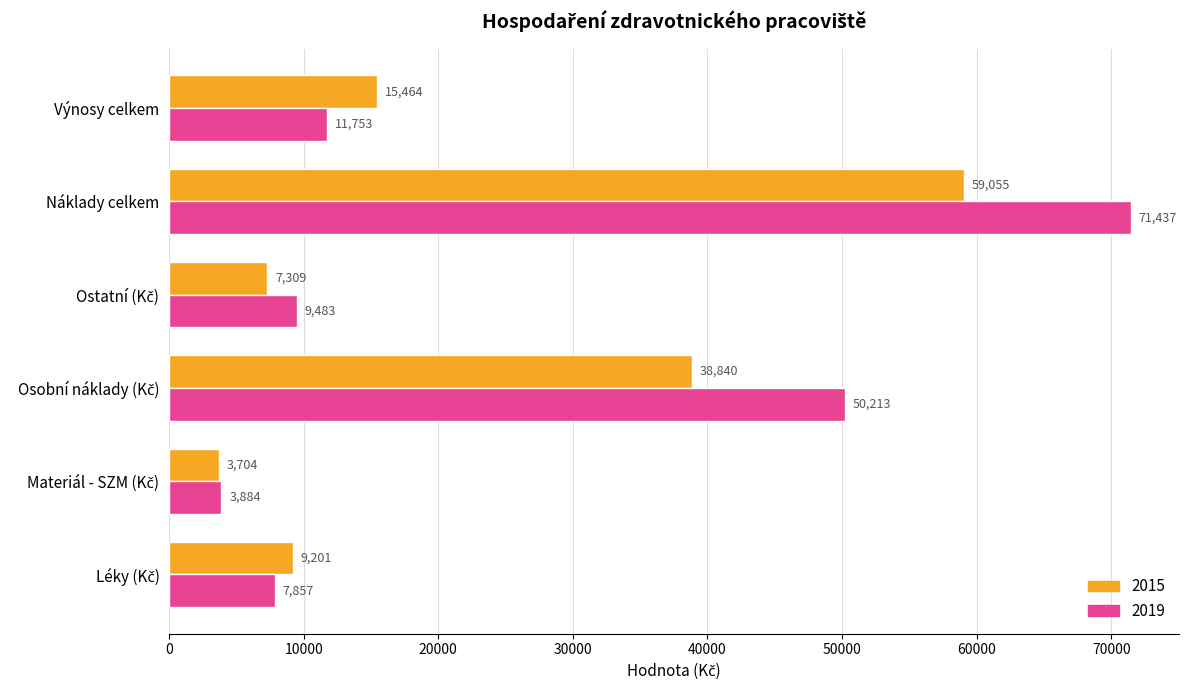

What is the approximate value of 2015 at Náklady celkem?

59054.6